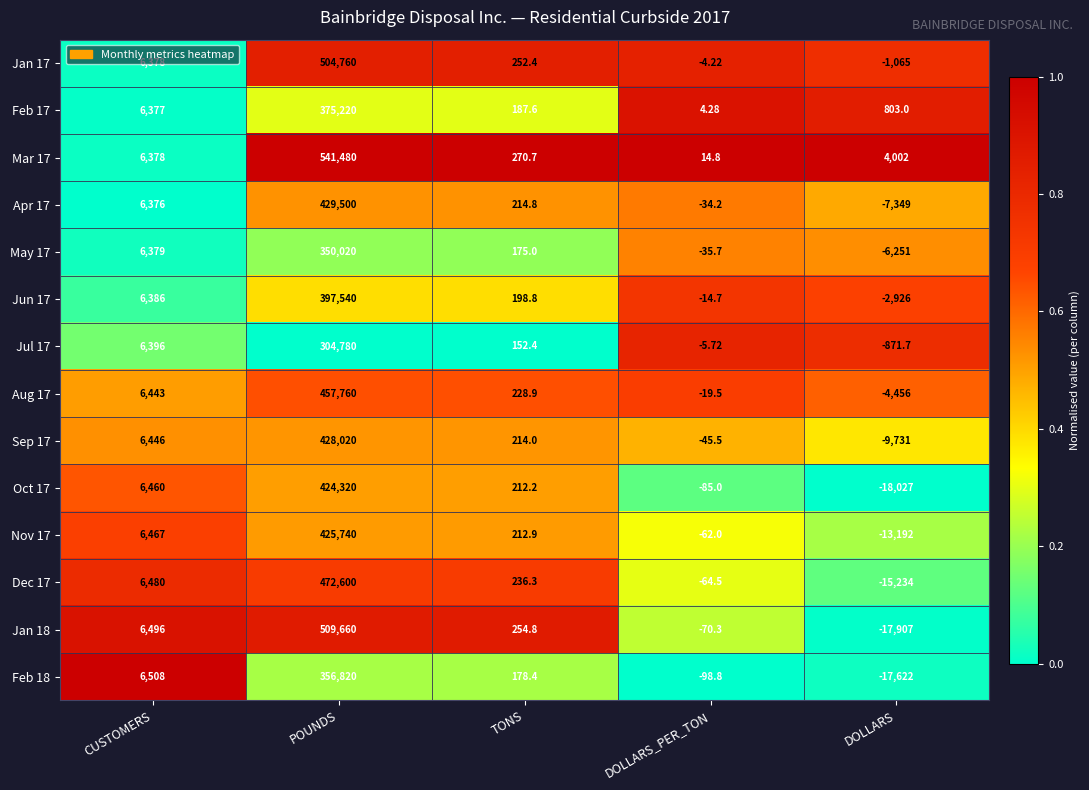

Is the value of Dec 17 at DOLLARS_PER_TON greater than the value of Sep 17 at CUSTOMERS?

No